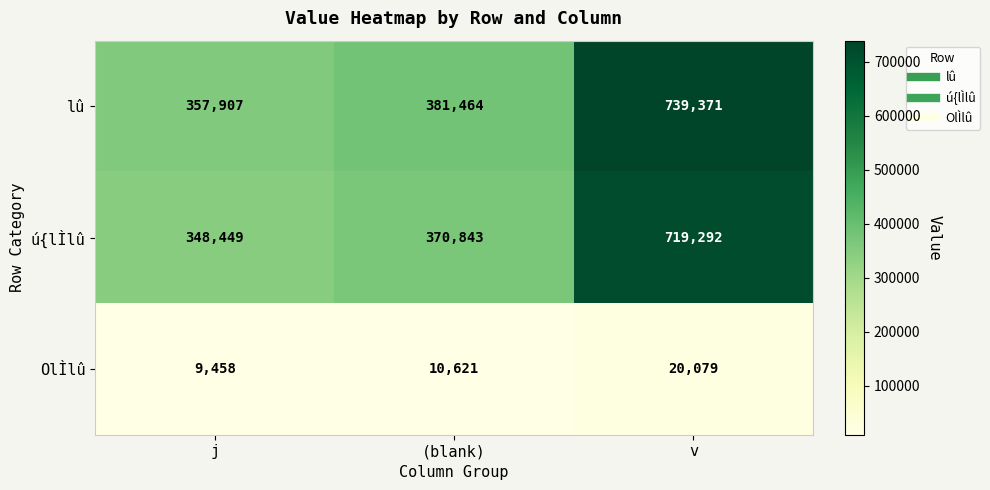

Between j and v, which series saw the biggest shift?

lû